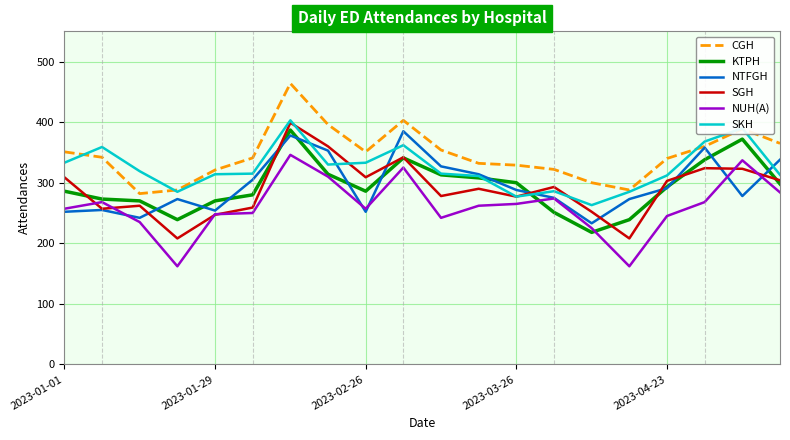

What is the maximum value for NTFGH?

385